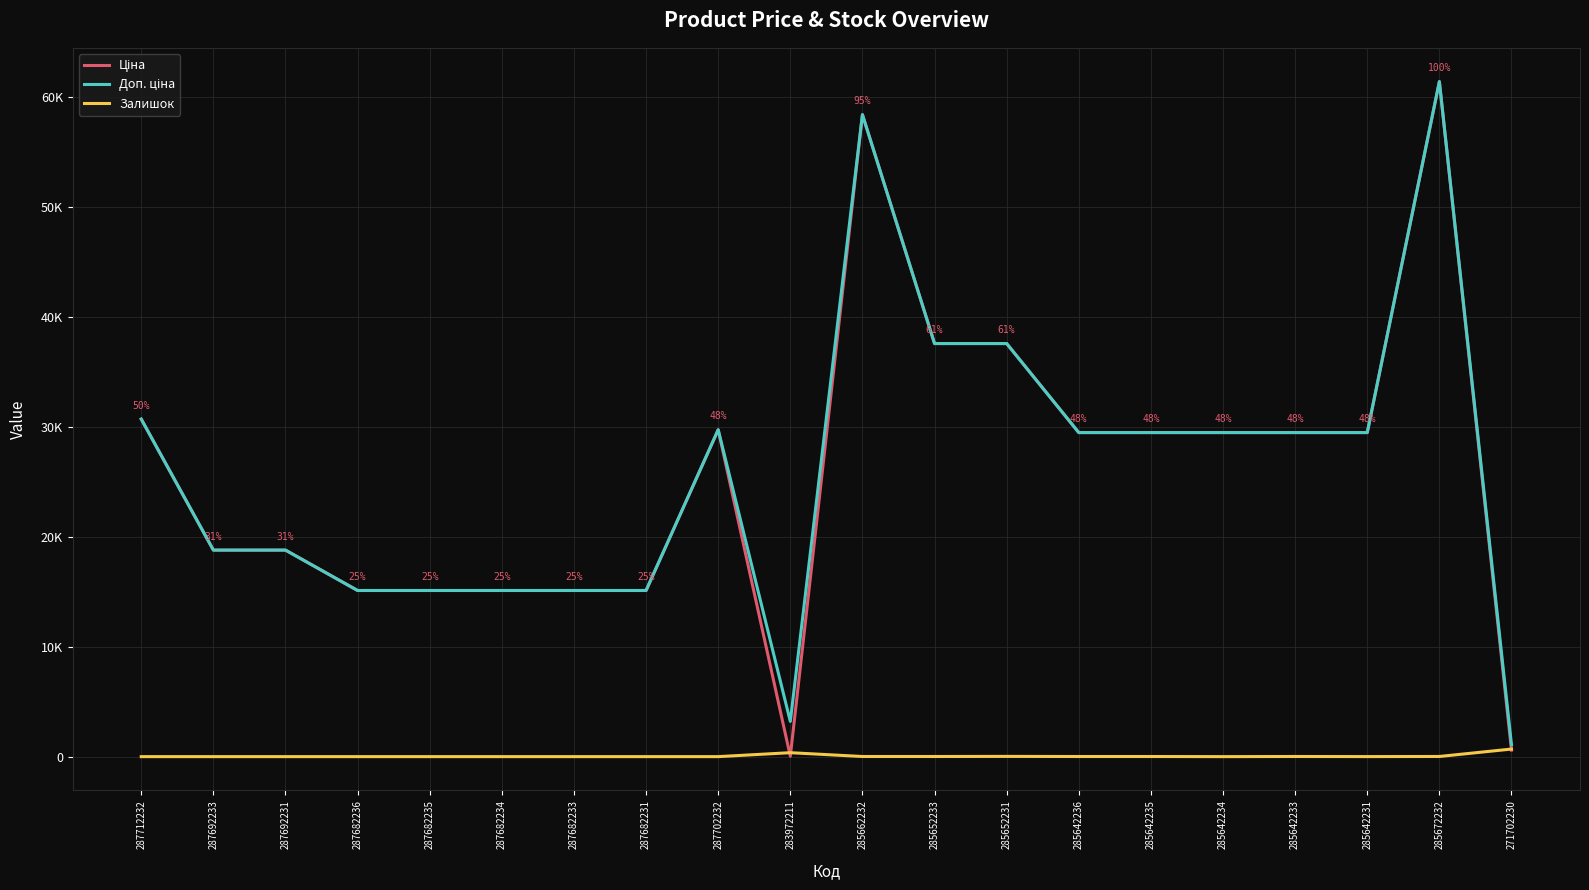

What is the total value across all series at 285642234?

58983.0